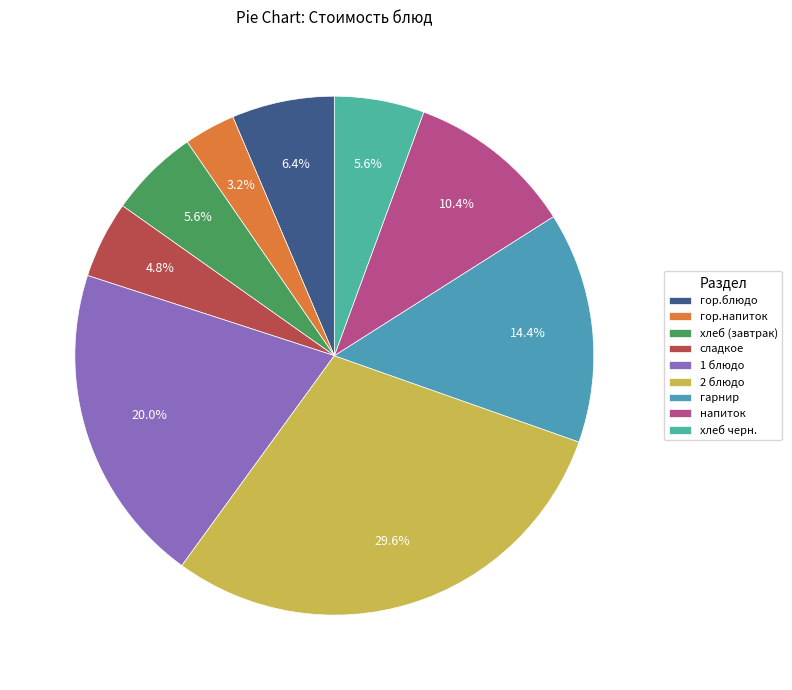

What percentage is NOT represented by хлеб черн.?

94.4%